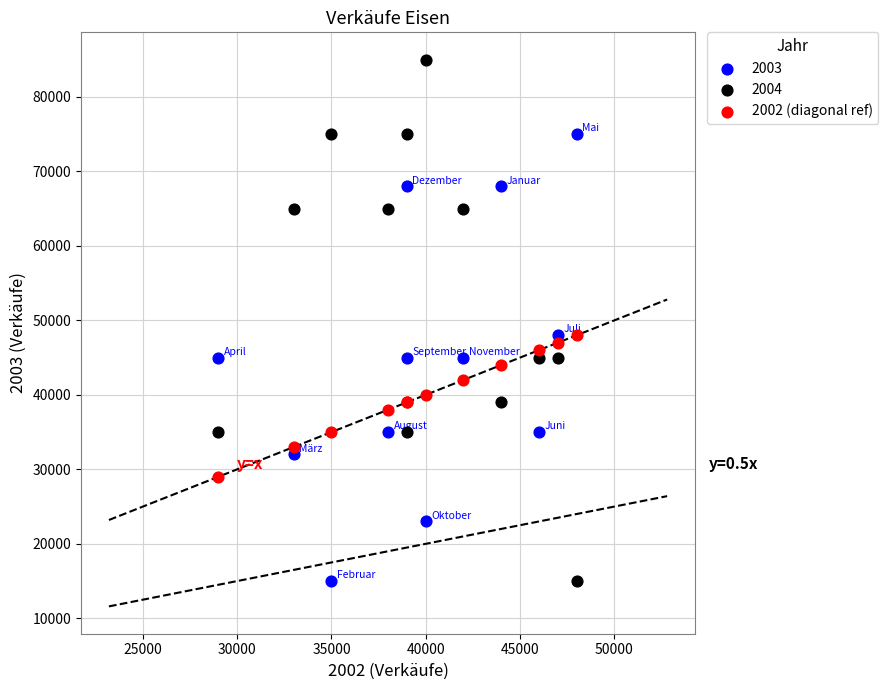

Which series has the largest Y range (max minus min)?

2004